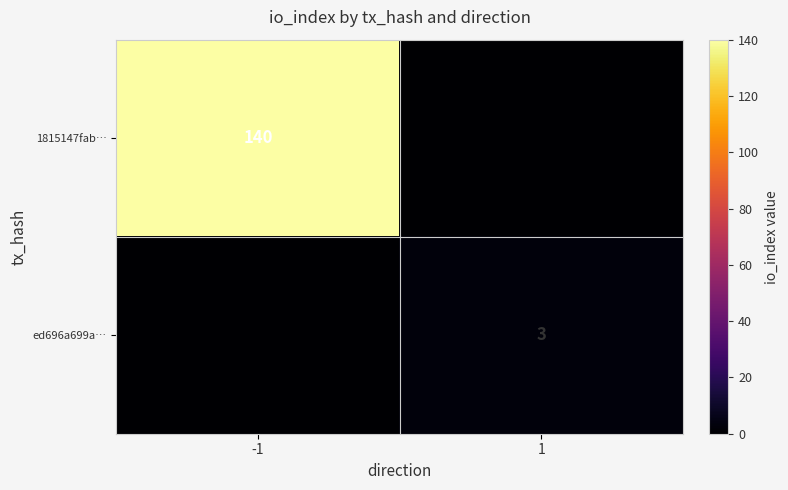

Is it true that ed696a699a… equals 3 at 1?

True